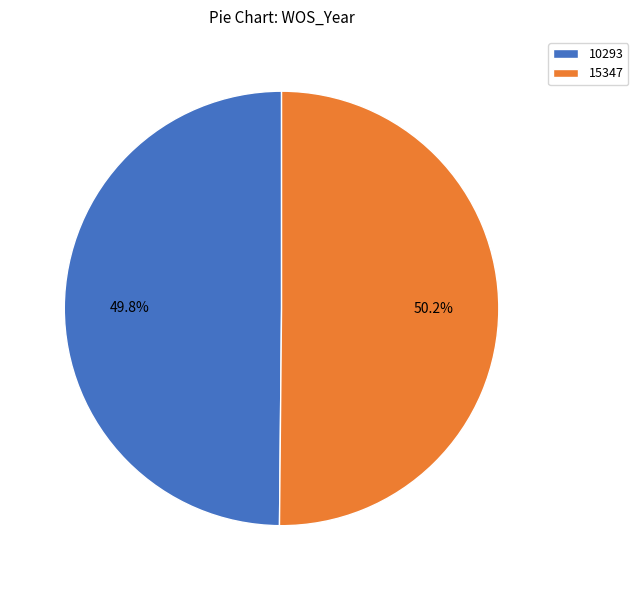

Combined, what portion of the pie is 10293 and 15347?

100.0%